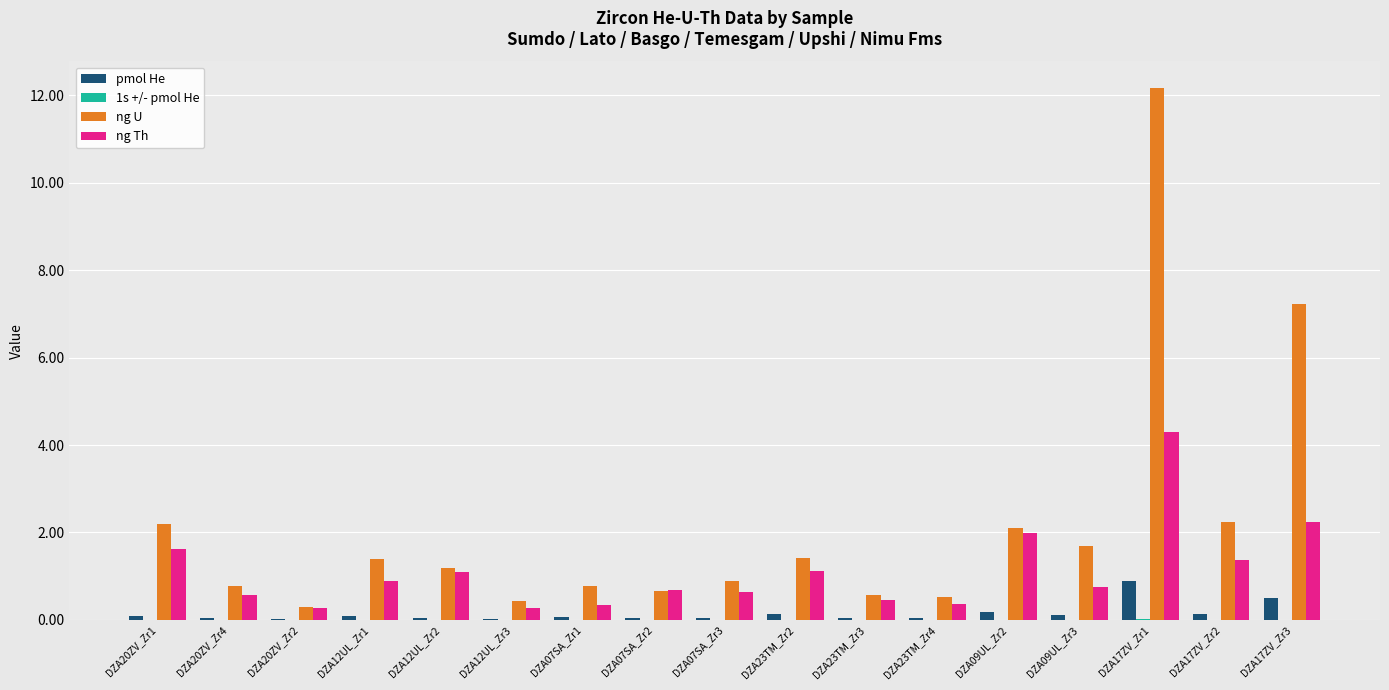

Between DZA17ZV_Zr1 and DZA17ZV_Zr2, which series saw the biggest shift?

ng U